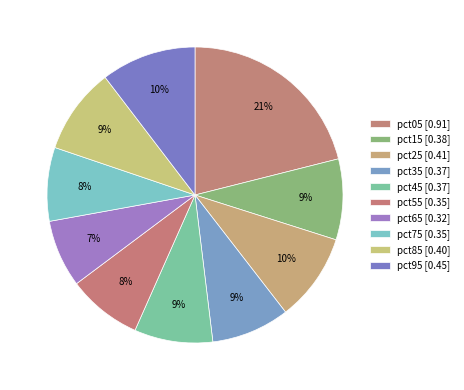

How many slices are in this pie chart?

10